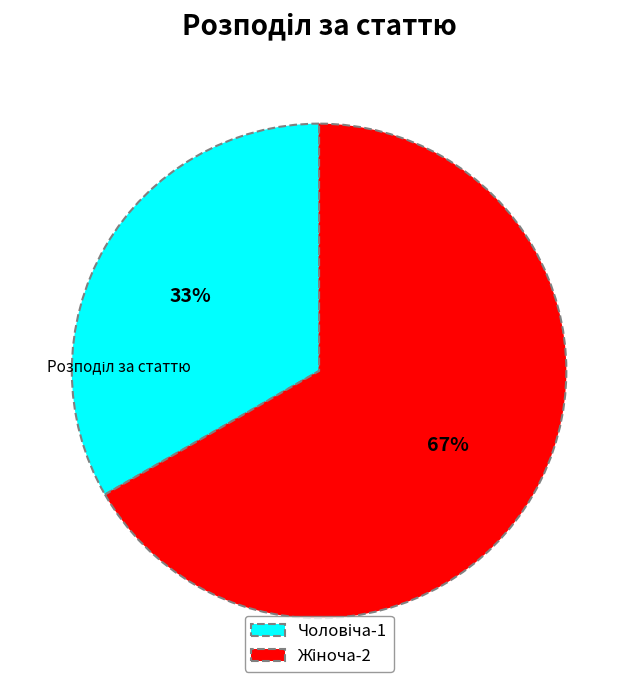

Is there a majority slice in this chart?

Yes